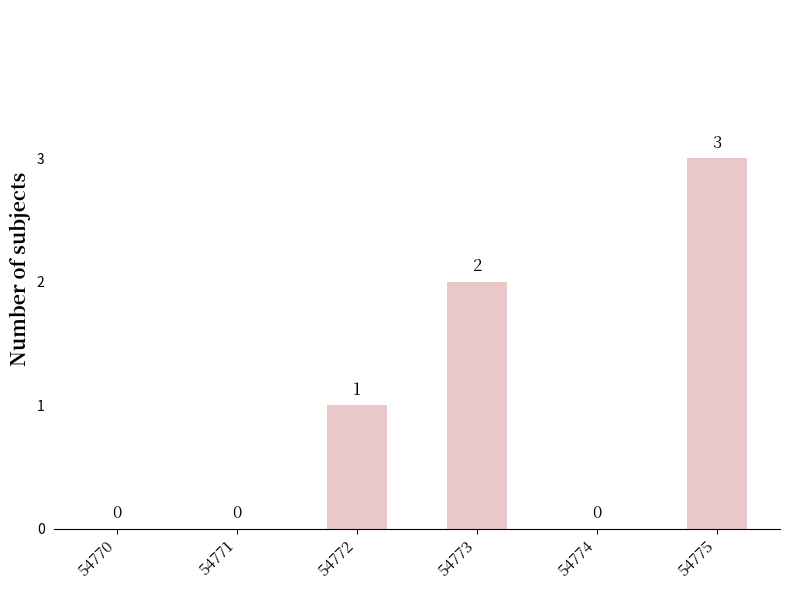

Which has a higher value, 54772 or 54774?

54772